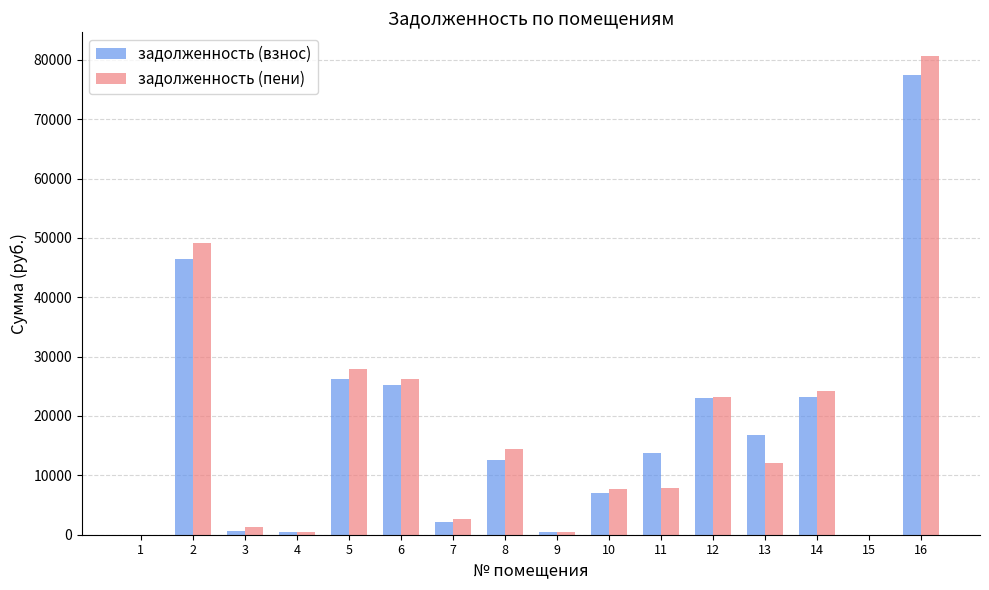

True or false: задолженность (пени) has a value of 27954.7 at 5.

True